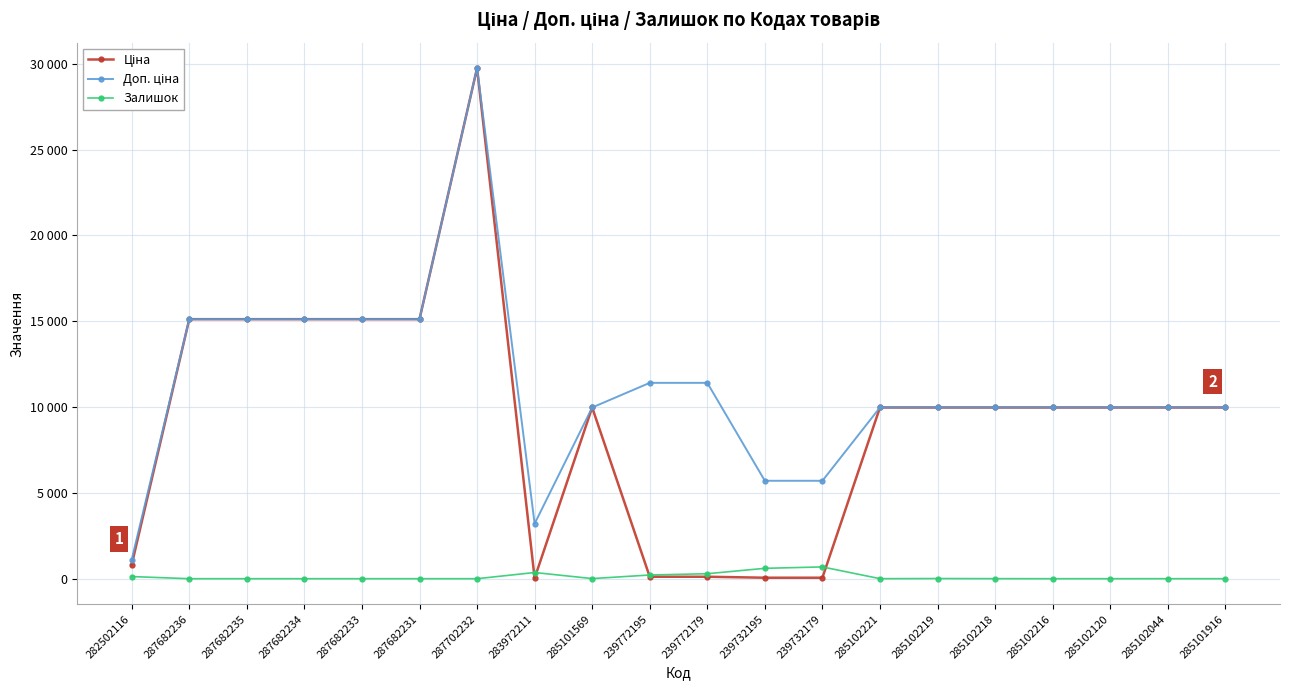

What is the label of the 1st point from the left?

282502116